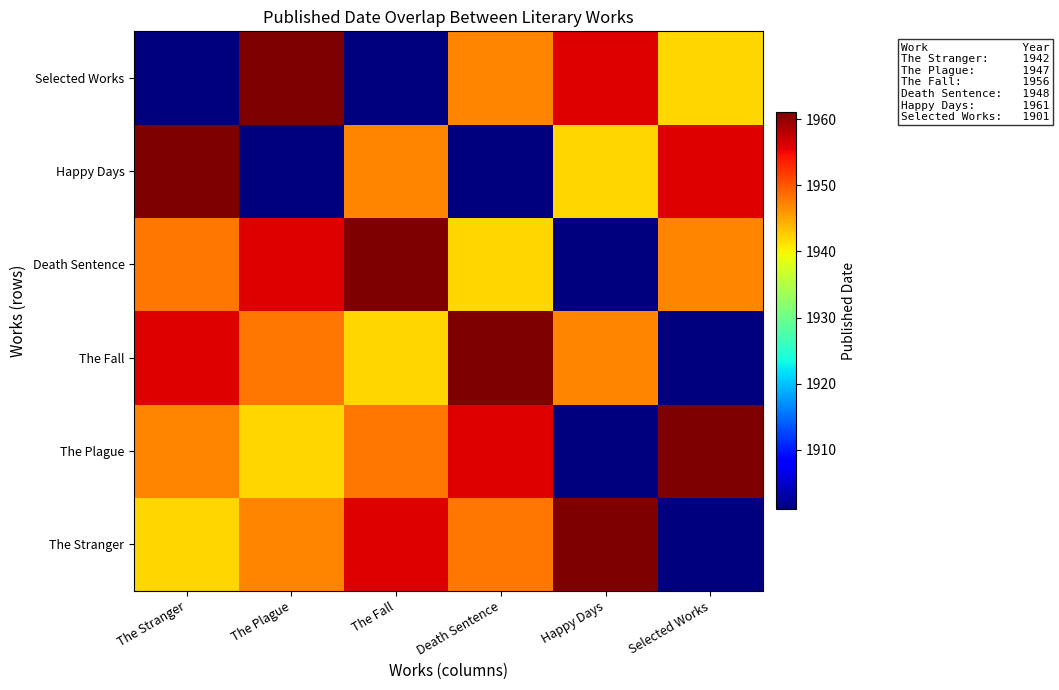

Reading left to right, extract all data points from this chart.

The Stranger: The Stranger=1942	The Plague=1947	The Fall=1956	Death Sentence=1948	Happy Days=1961	Selected Works=1901
The Plague: The Stranger=1947	The Plague=1942	The Fall=1948	Death Sentence=1956	Happy Days=1901	Selected Works=1961
The Fall: The Stranger=1956	The Plague=1948	The Fall=1942	Death Sentence=1961	Happy Days=1947	Selected Works=1901
Death Sentence: The Stranger=1948	The Plague=1956	The Fall=1961	Death Sentence=1942	Happy Days=1901	Selected Works=1947
Happy Days: The Stranger=1961	The Plague=1901	The Fall=1947	Death Sentence=1901	Happy Days=1942	Selected Works=1956
Selected Works: The Stranger=1901	The Plague=1961	The Fall=1901	Death Sentence=1947	Happy Days=1956	Selected Works=1942